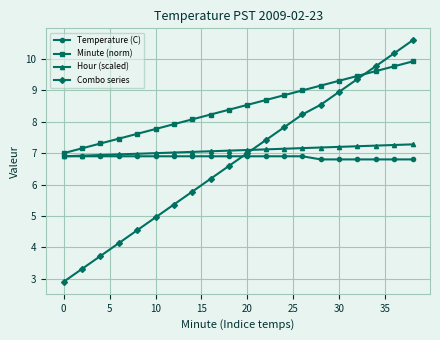

What is the maximum value shown in the chart?

10.6